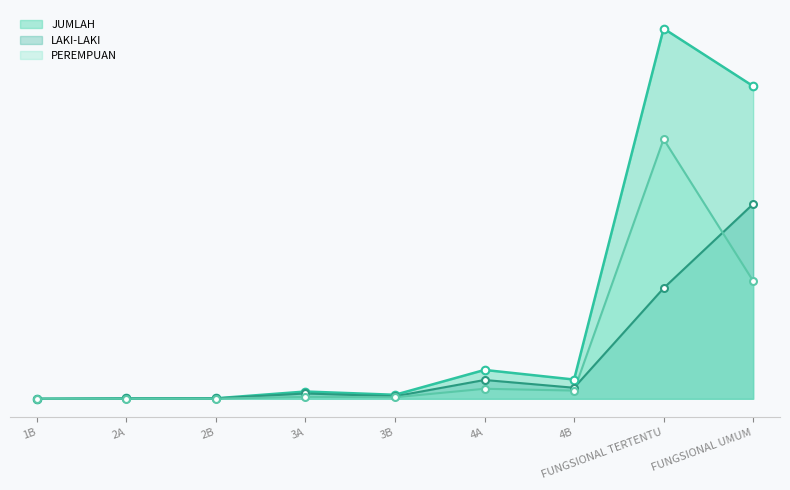

Which series has the widest spread of Y values?

JUMLAH